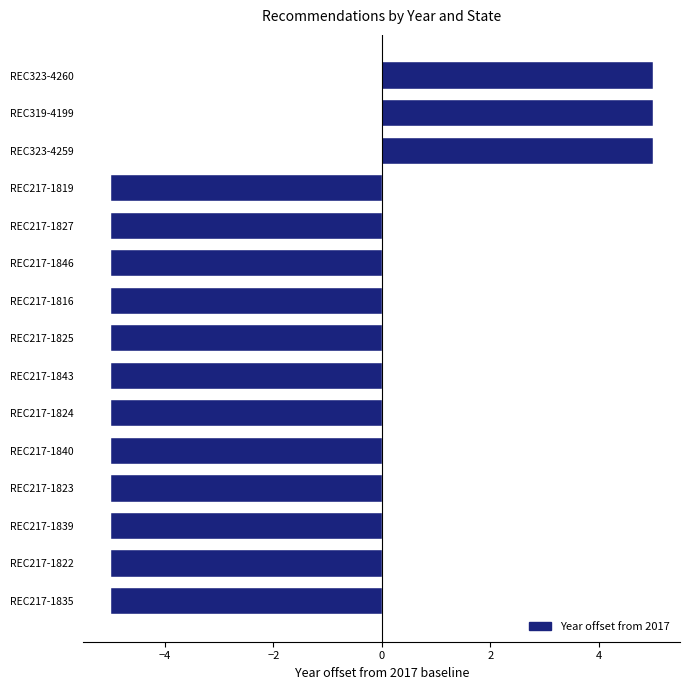

Reading top to bottom, list all the values displayed in this chart.

REC323-4260=5	REC319-4199=5	REC323-4259=5	REC217-1819=-5	REC217-1827=-5	REC217-1846=-5	REC217-1816=-5	REC217-1825=-5	REC217-1843=-5	REC217-1824=-5	REC217-1840=-5	REC217-1823=-5	REC217-1839=-5	REC217-1822=-5	REC217-1835=-5